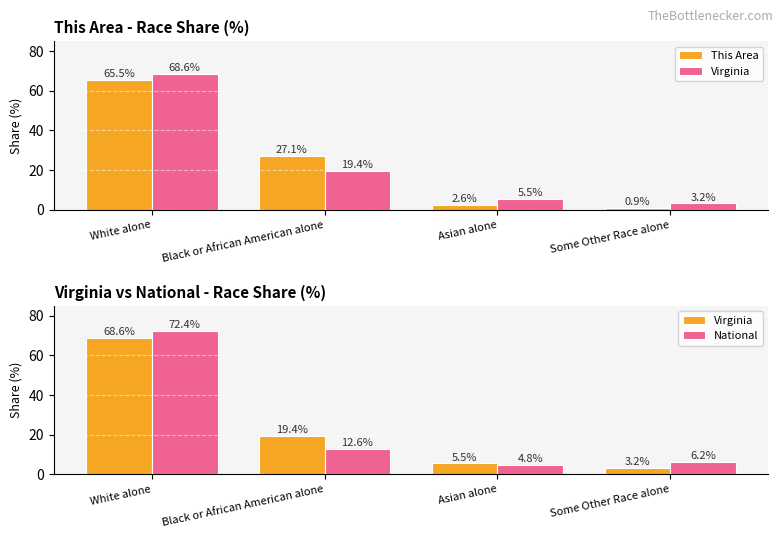

At White alone, list the series in order from largest to smallest.

National, Virginia, This Area